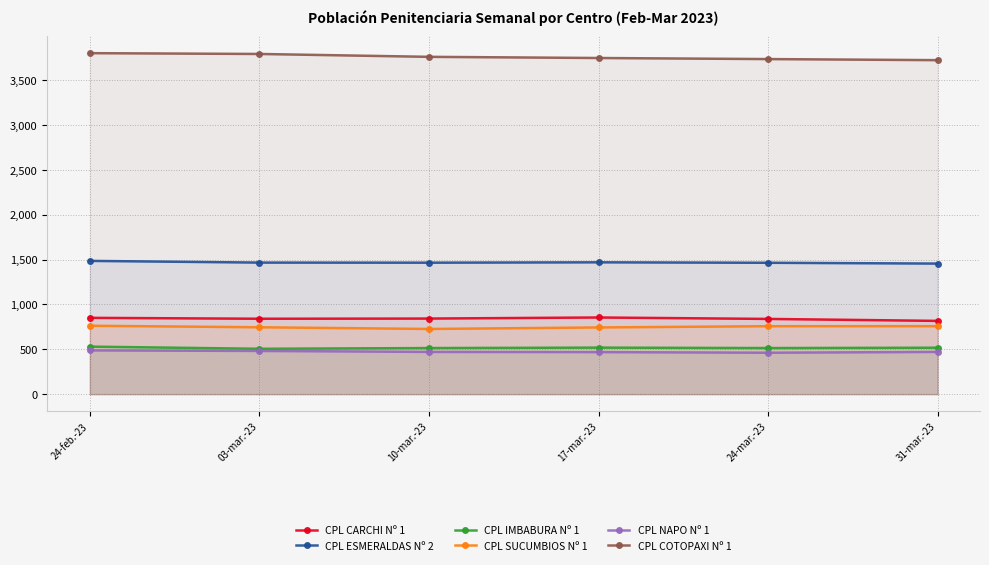

What is the average value of the CPL SUCUMBIOS Nº 1 series?

749